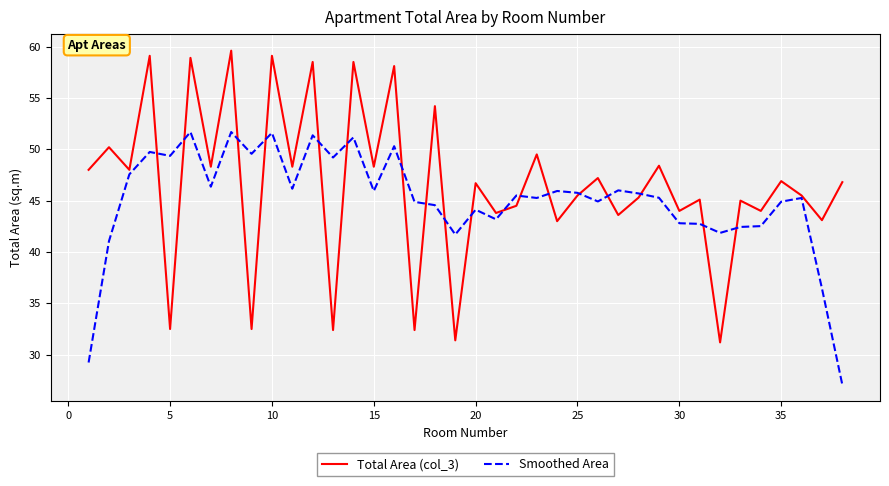

What is the maximum value shown in the chart?

59.6